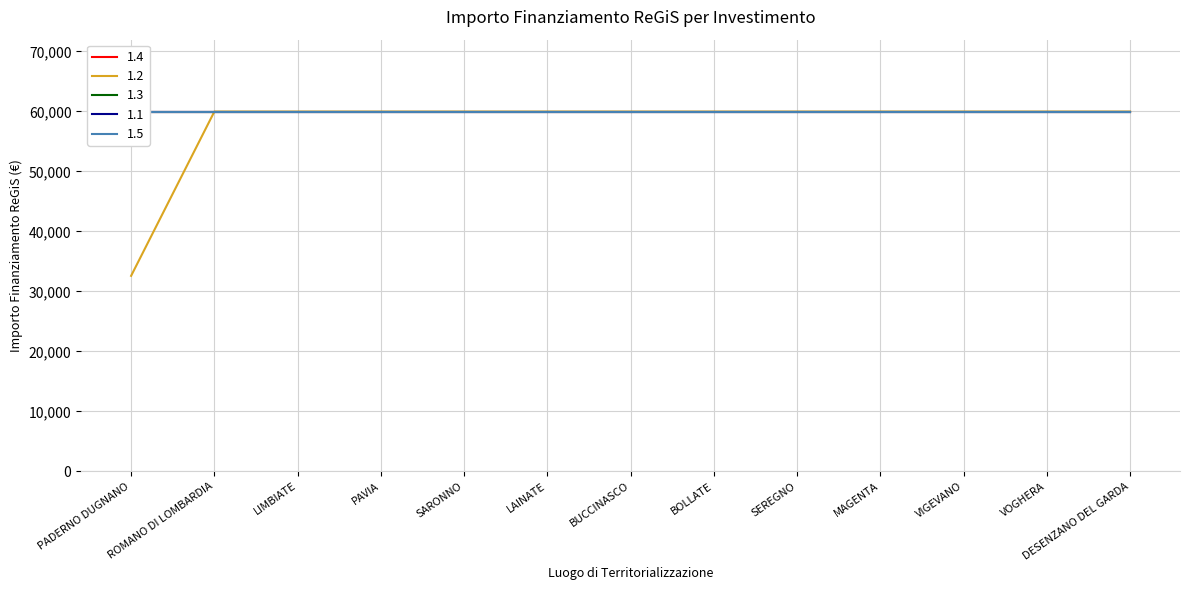

At how many categories does at least one series exceed 55724?

13